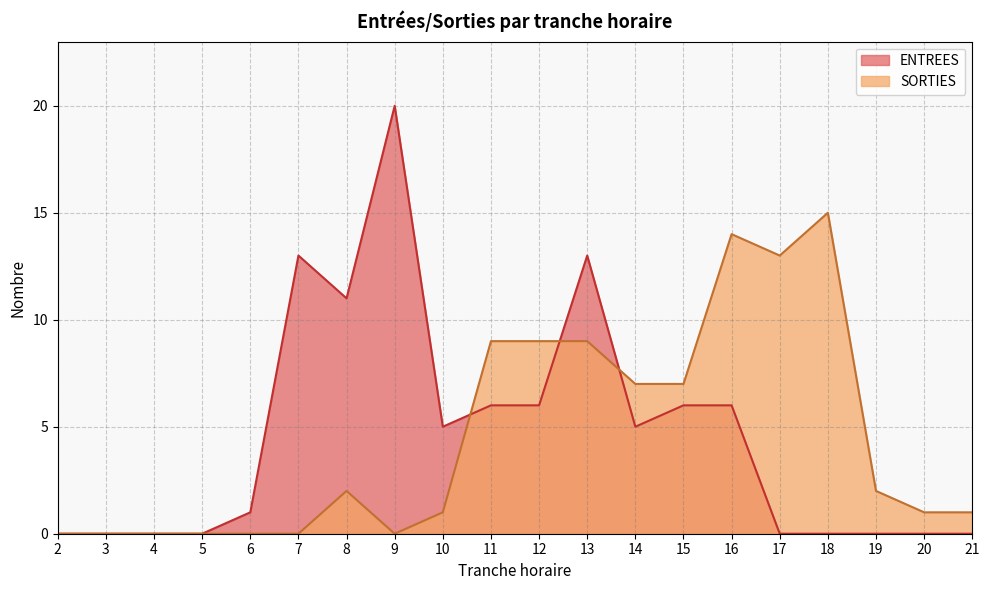

True or false: SORTIES has more than 0 points higher than both neighbors.

True